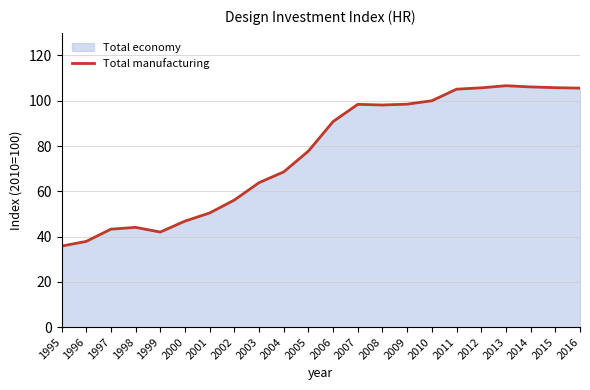

What is the minimum value shown in the chart?

35.8